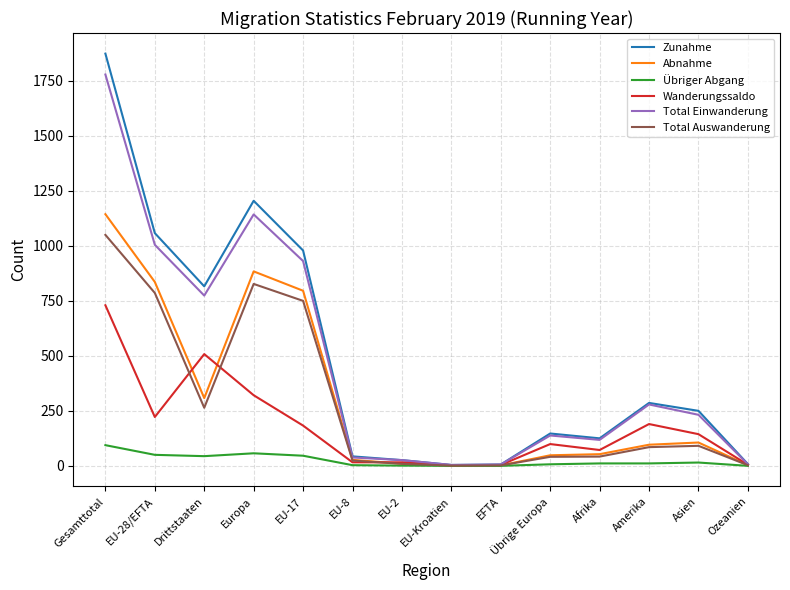

What is the lowest value of the Zunahme series?

4